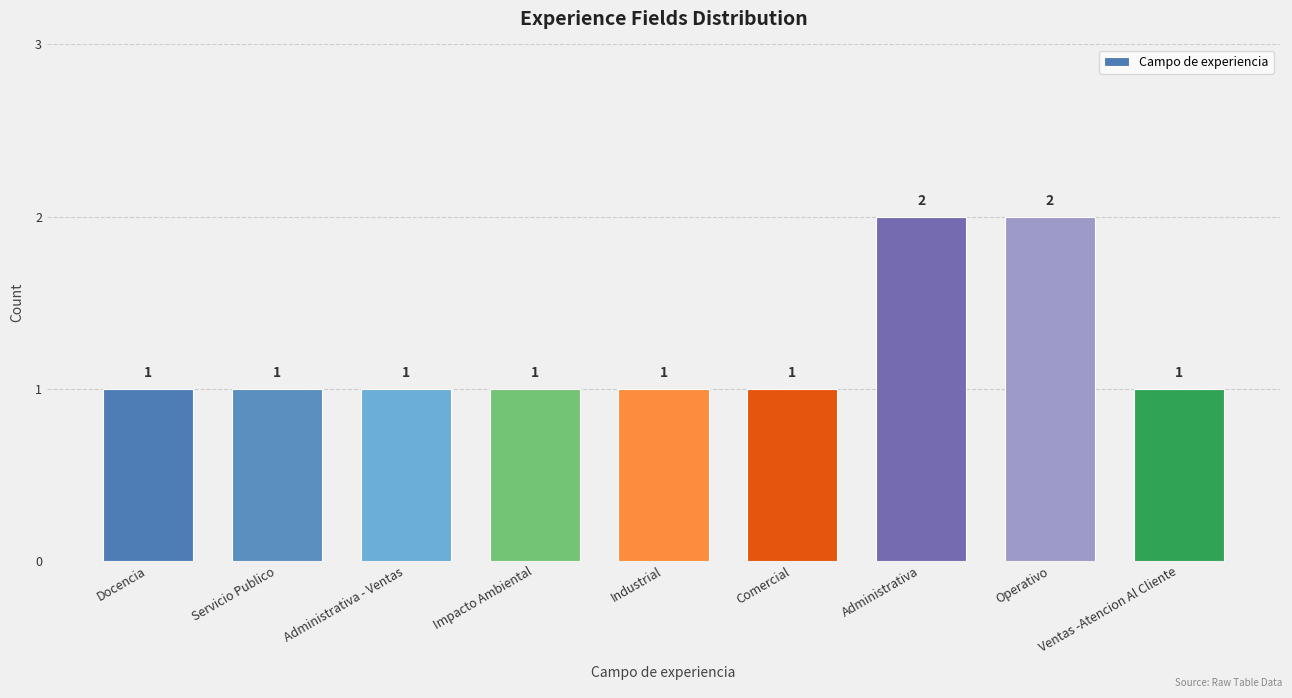

Is it true that the value at Docencia is 1?

True